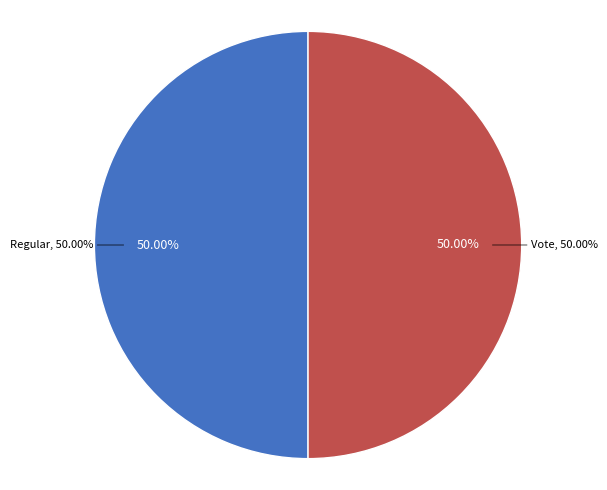

Which slice is the smallest?

Vote